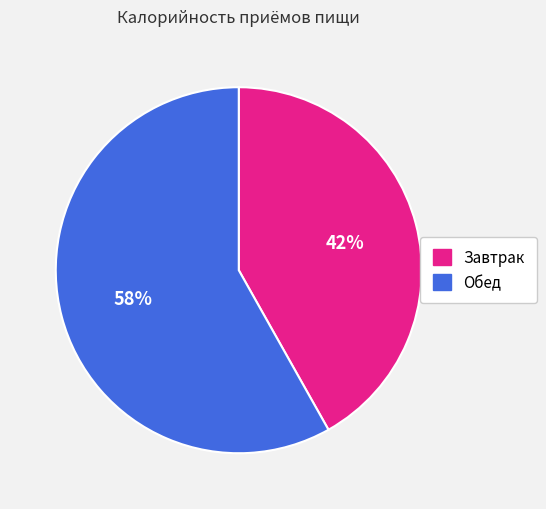

How many segments does this pie chart have?

2